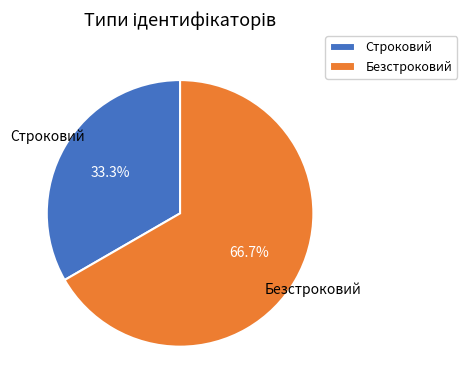

Is Безстроковий the majority of the pie?

Yes